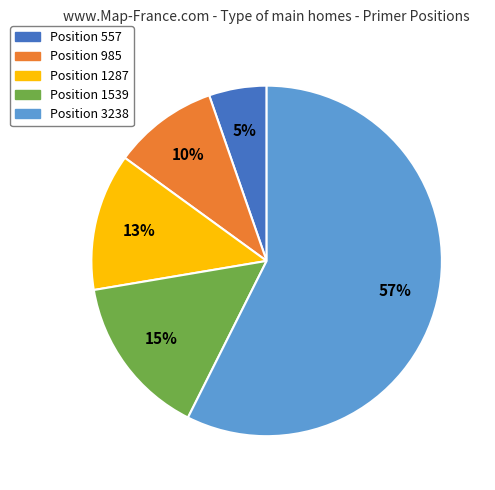

True or false: Position 557 accounts for 5% of the total.

True